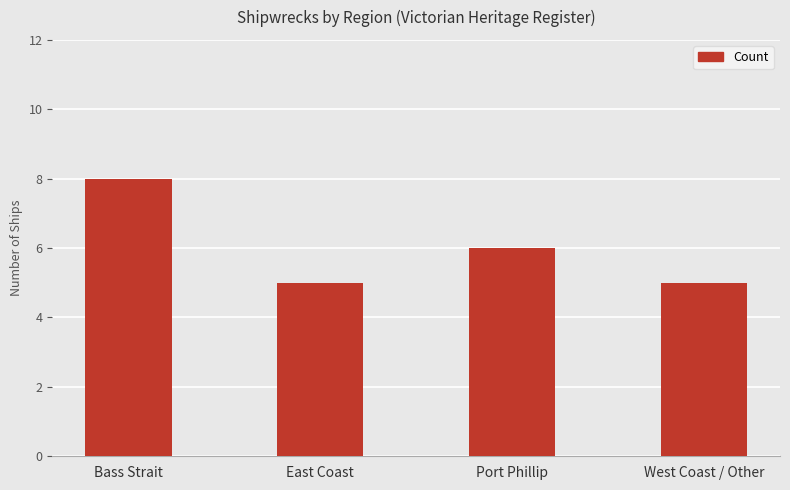

Which has a higher value, East Coast or Bass Strait?

Bass Strait